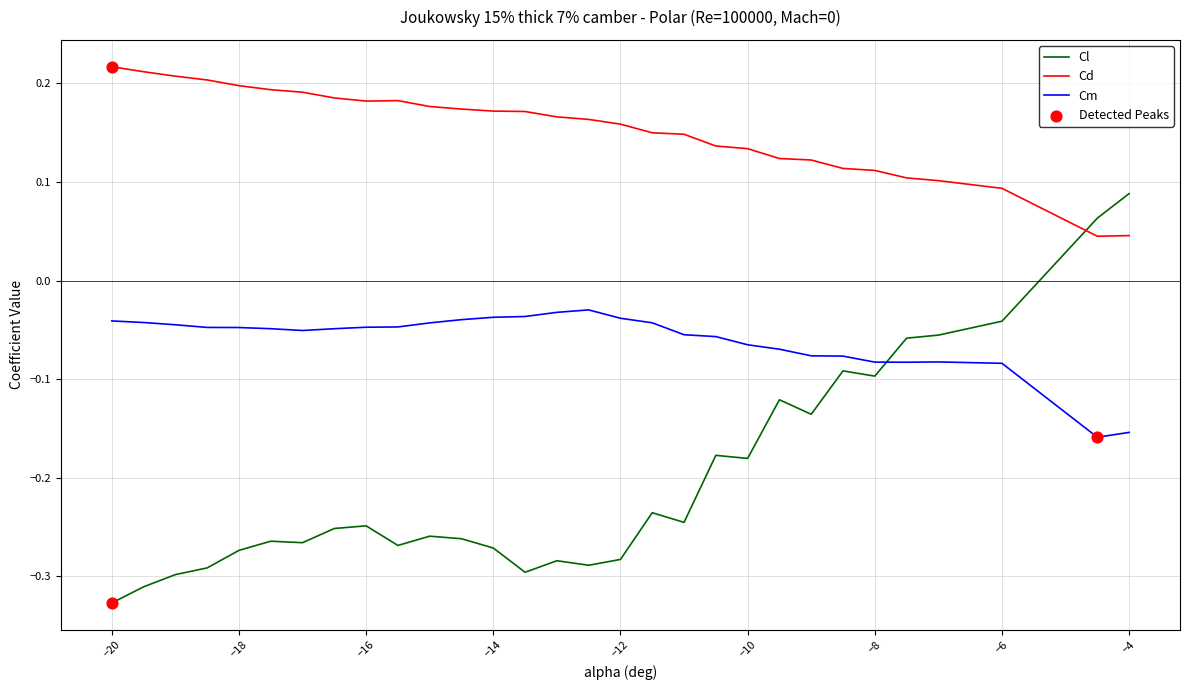

Which series has the widest spread of values?

Cl